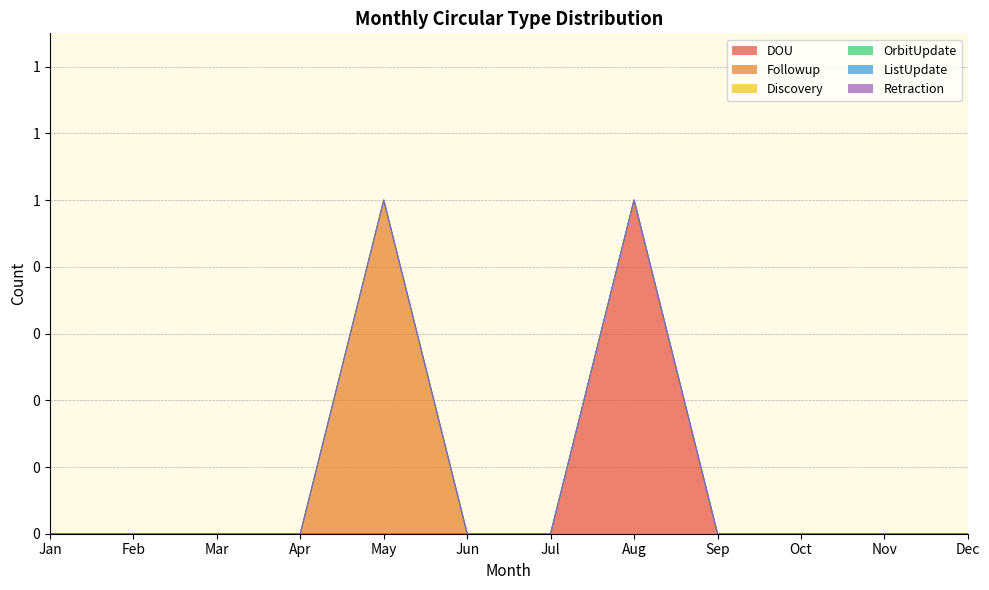

True or false: Followup and OrbitUpdate cross at least once.

False